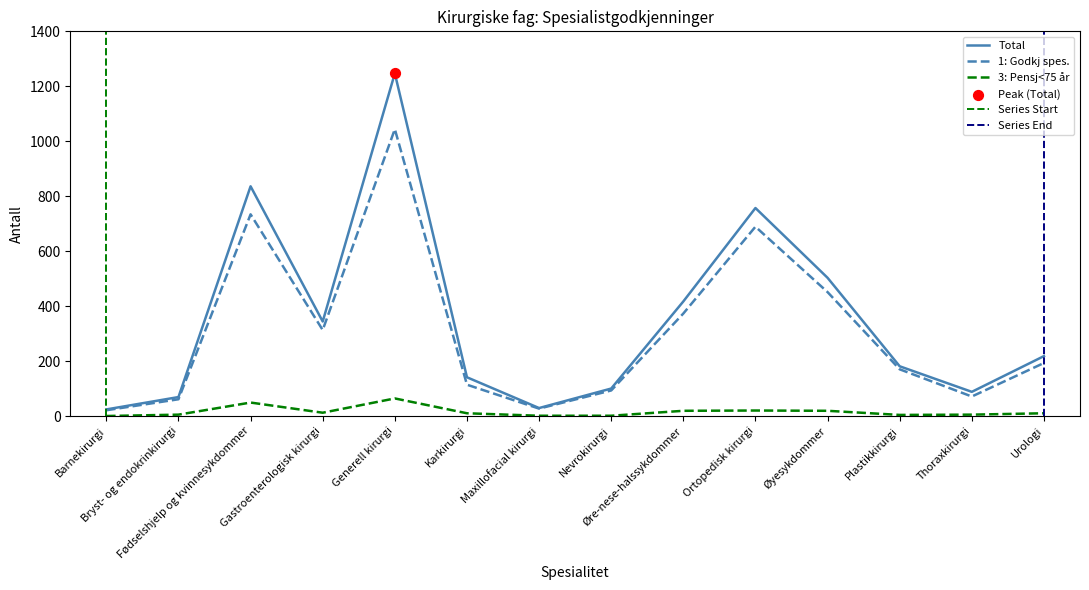

Which series has the largest total across all categories?

Total